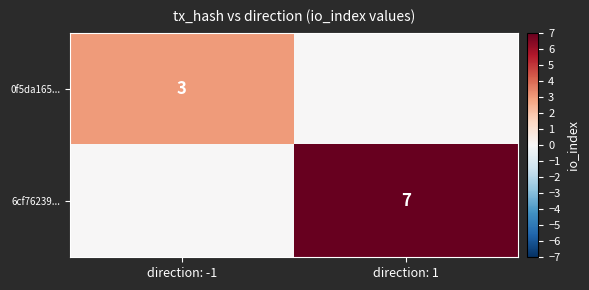

Is the value of 0f5da165... at direction: -1 greater than the value of 6cf76239... at direction: 1?

No